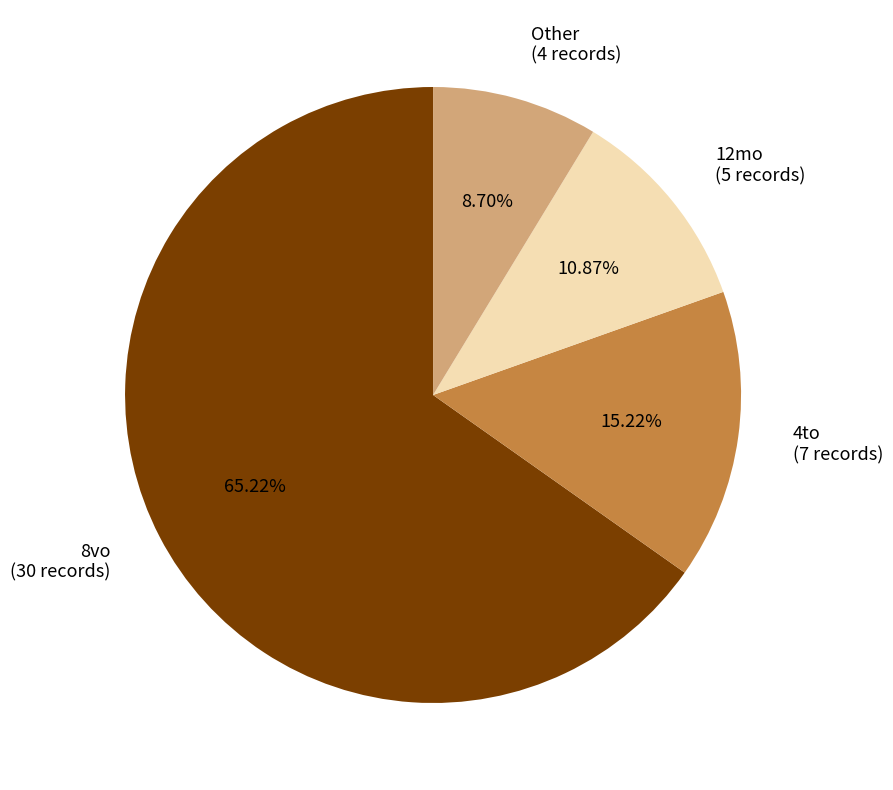

Do 4to (7 records) and 12mo (5 records) together represent more than half of the pie?

No